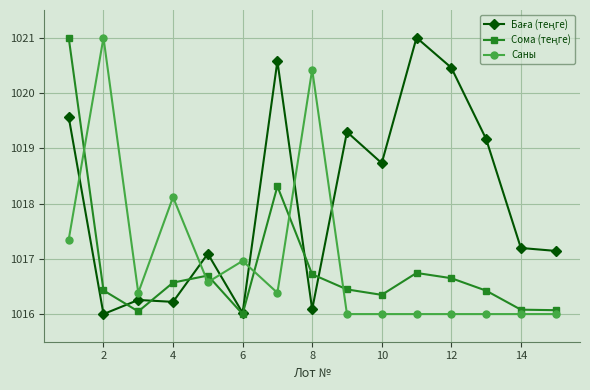

What is the smallest value displayed?

1016.0